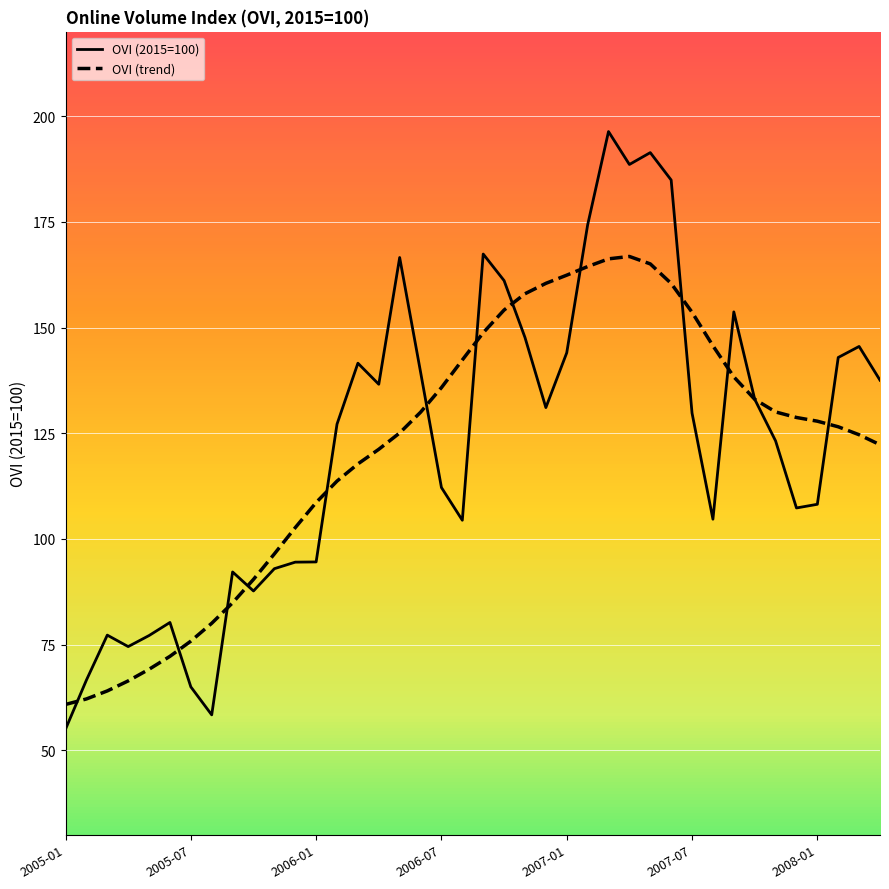

List the series in order of their peak value, lowest first.

OVI (trend), OVI (2015=100)